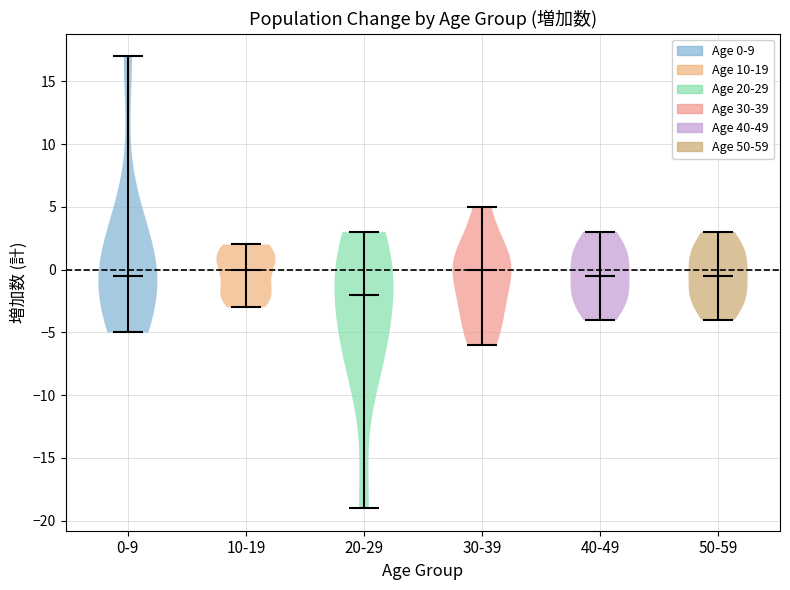

Reading left to right, read every violin against the y-axis: where its median line is, and the lowest and highest points it reaches. The values are not printed on the chart, so give them approximately, as read against the axis.

0-9: median line -0.5, lowest point -5.0, highest point 17.0
10-19: median line 0.0, lowest point -3.0, highest point 2.0
20-29: median line -2.0, lowest point -19.0, highest point 3.0
30-39: median line 0.0, lowest point -6.0, highest point 5.0
40-49: median line -0.5, lowest point -4.0, highest point 3.0
50-59: median line -0.5, lowest point -4.0, highest point 3.0